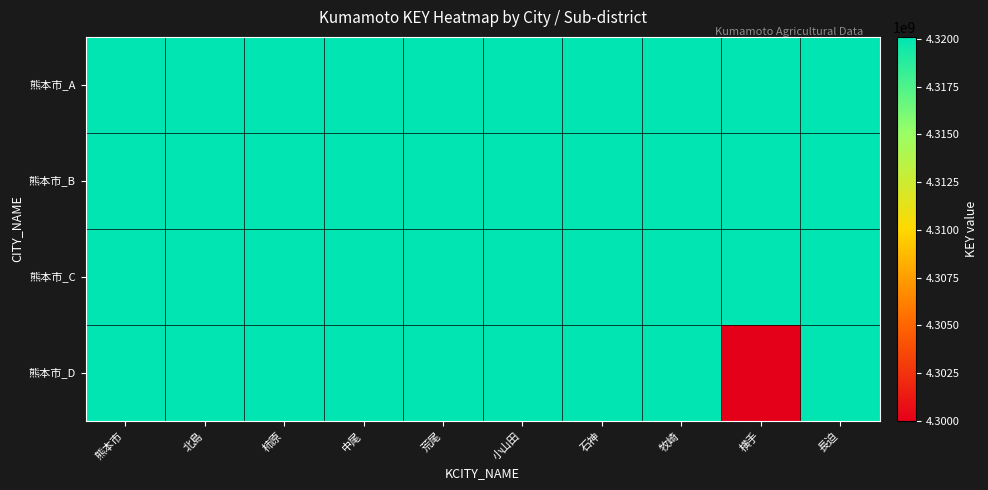

At how many categories does at least one series exceed 4301849031?

10